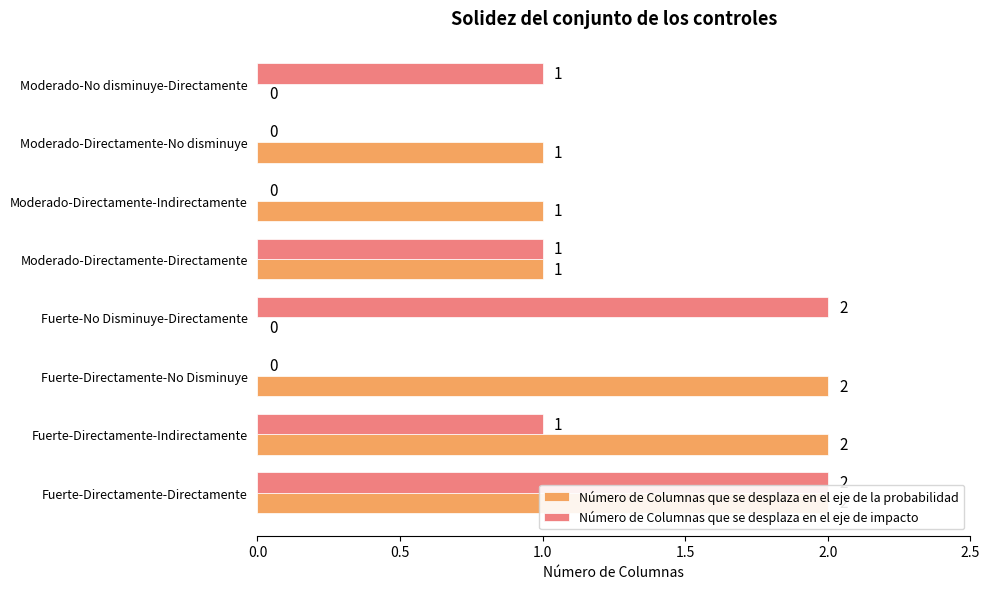

The value of Número de Columnas que se desplaza en el eje de la probabilidad at Fuerte-Directamente-Directamente is 2. True or false?

True